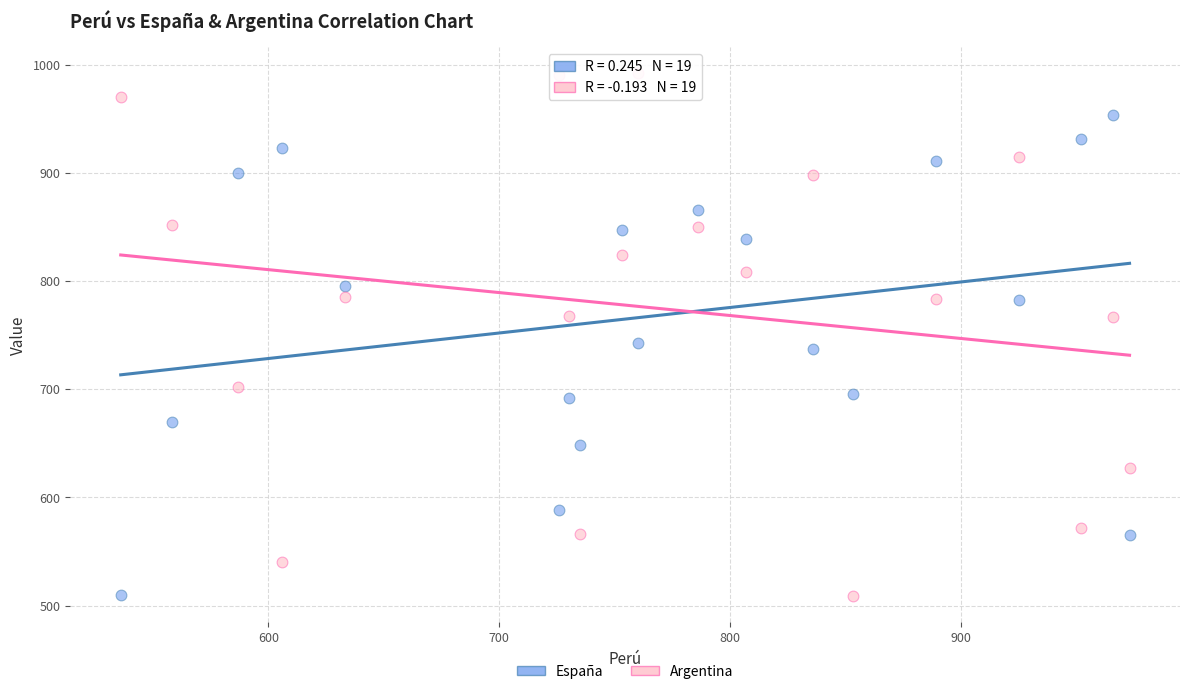

What is the X range (max minus min) for the scatter plot?

437